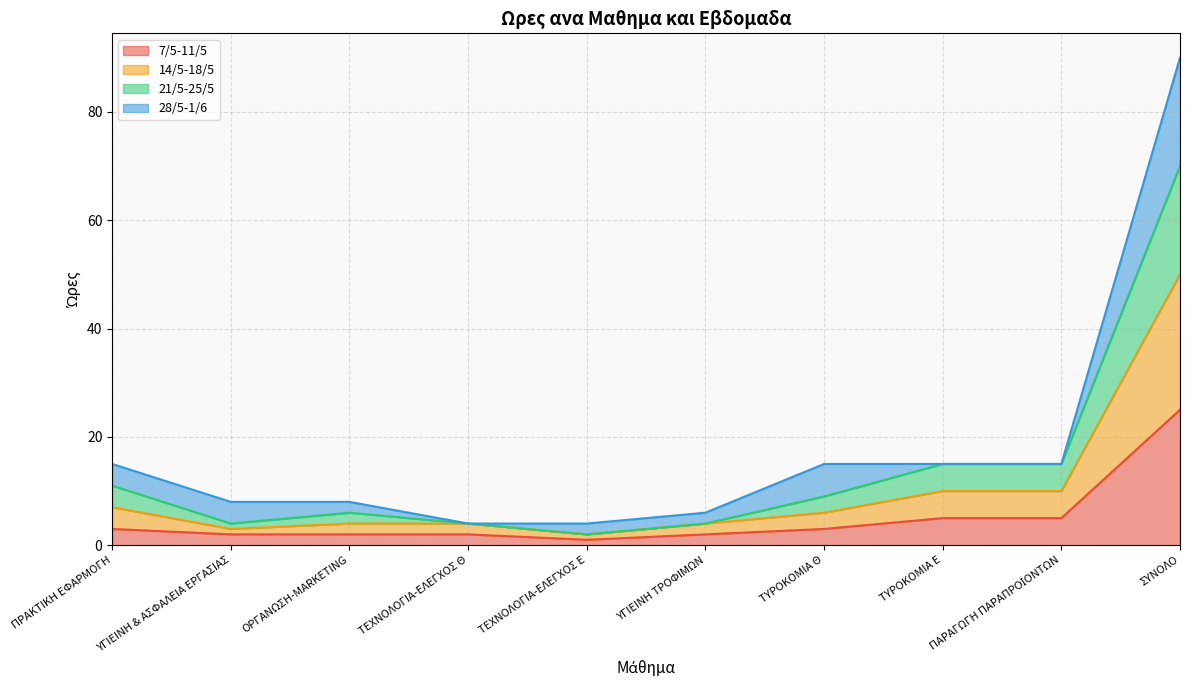

The 21/5-25/5 series shows 8 at ΟΡΓΑΝΩΣΗ-MARKETING. True or false?

False